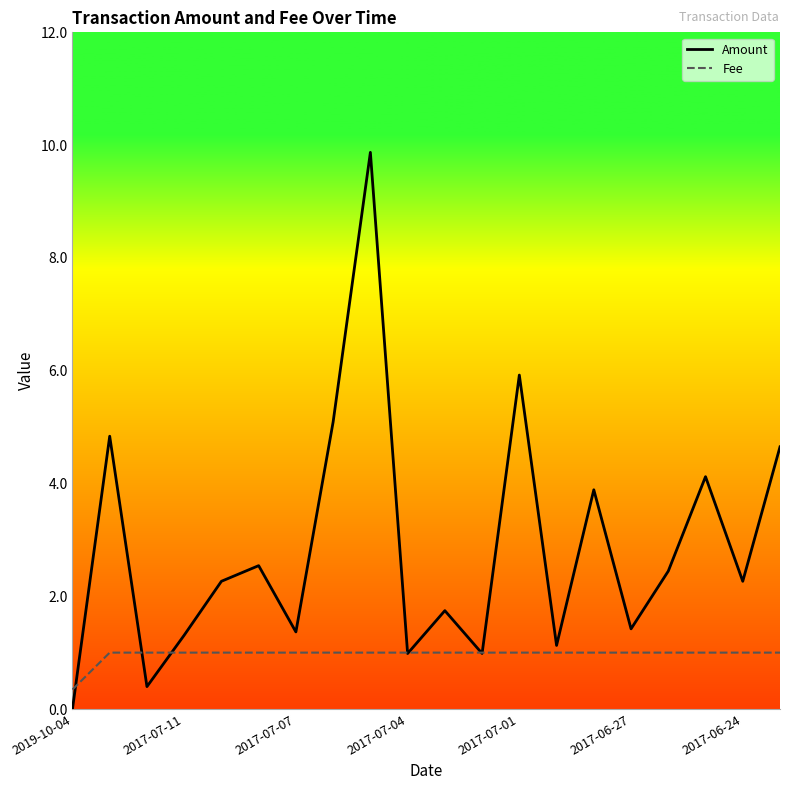

What is the highest value of the Amount series?

9.9